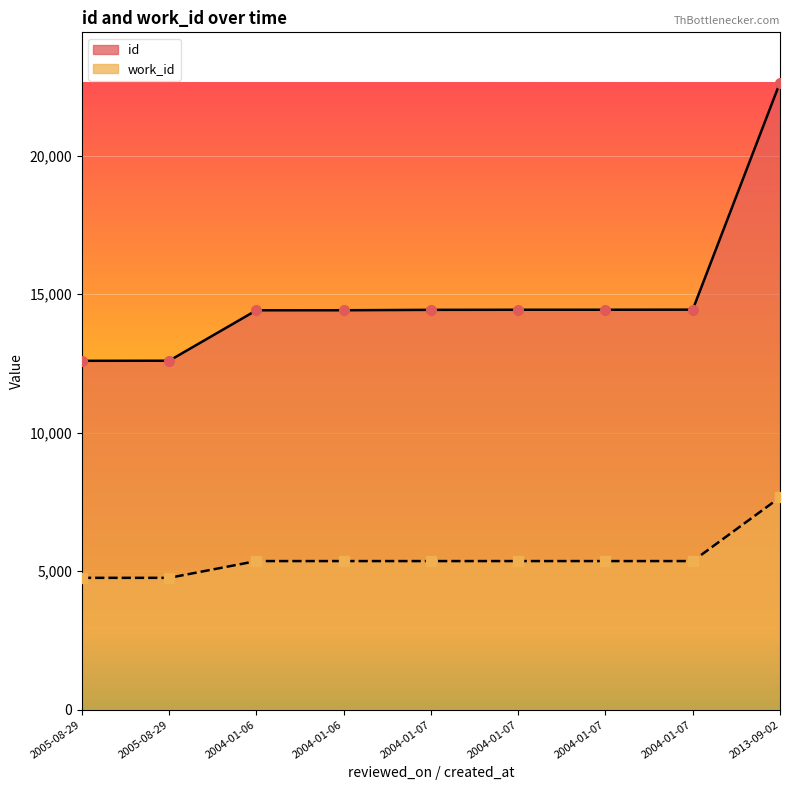

True or false: work_id and id cross at least once.

False